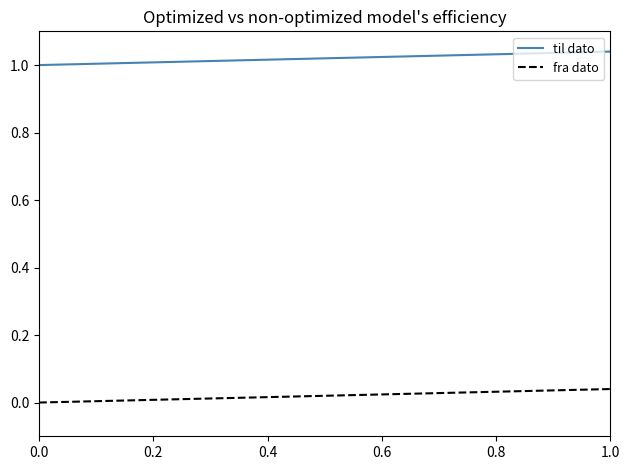

Is this an area chart (filled region under the line)?

No